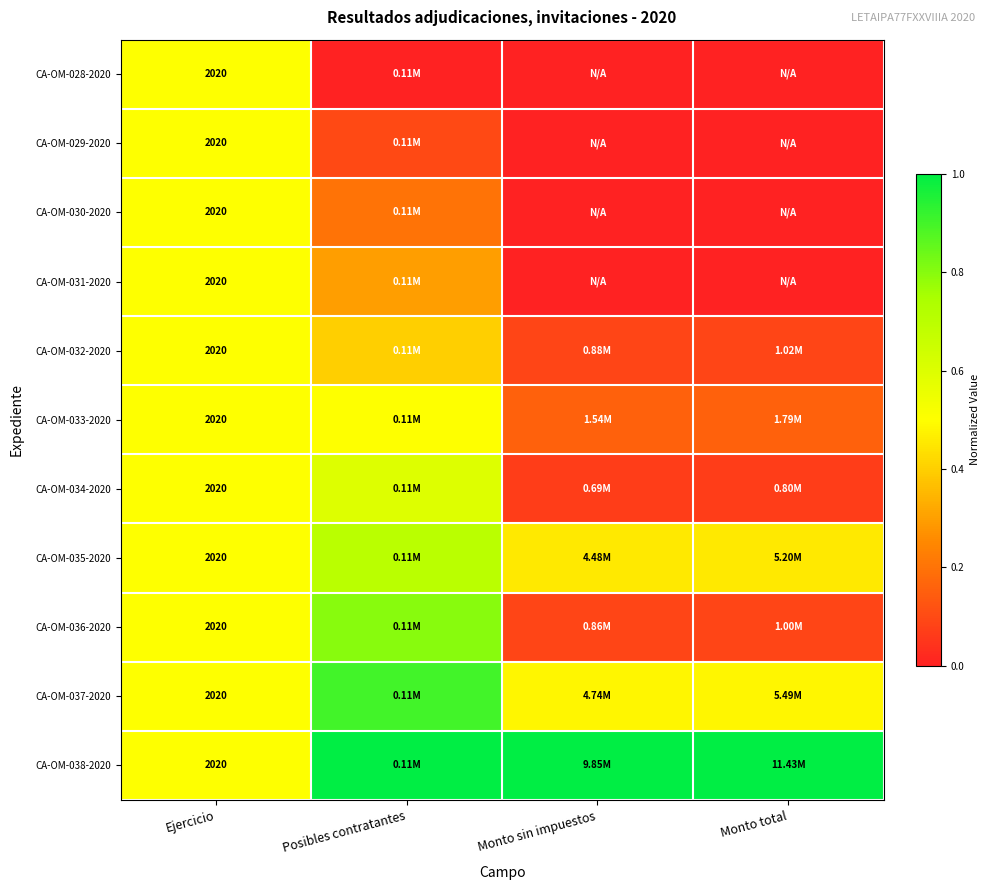

Which series has the widest spread of values?

CA-OM-036-2020